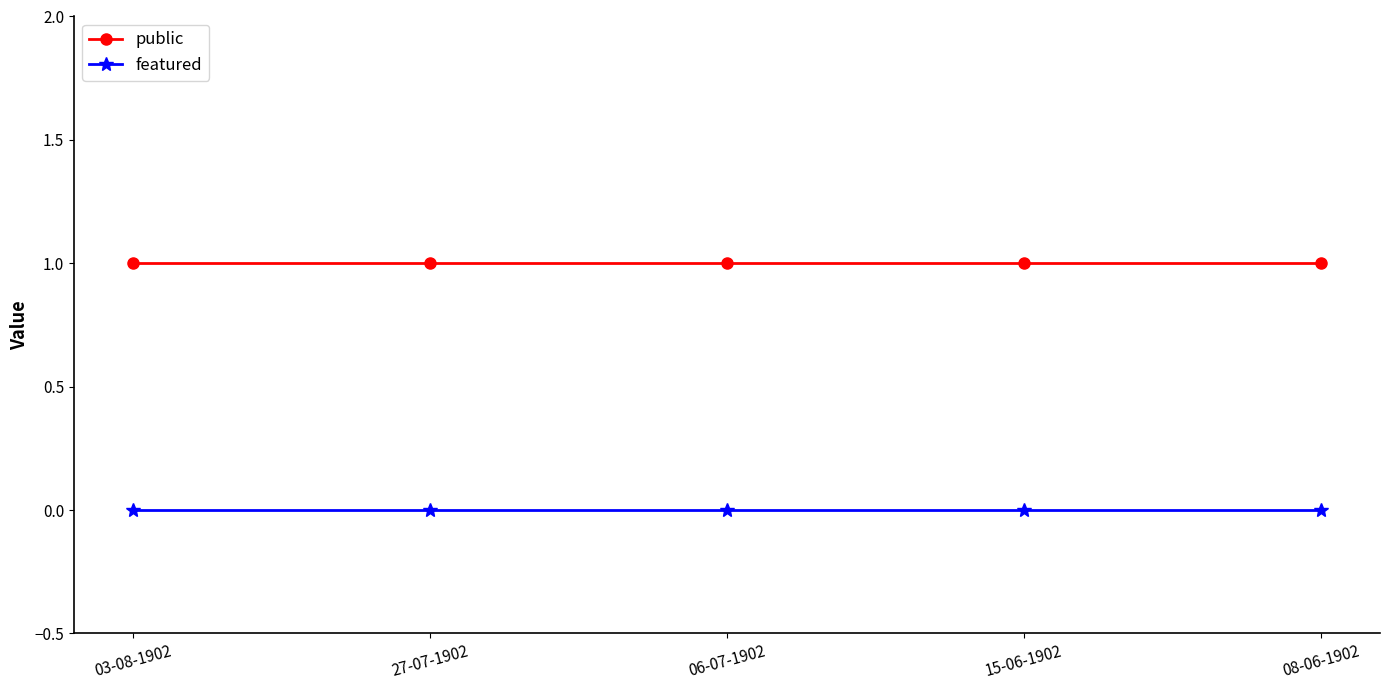

Reading left to right, what are all the values shown in this chart?

public: 1	1	1	1	1
featured: 0	0	0	0	0